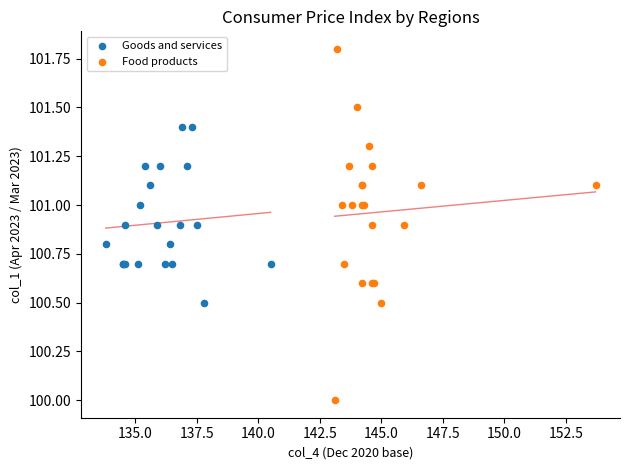

What are all the series names shown in the legend?

Goods and services, Food products